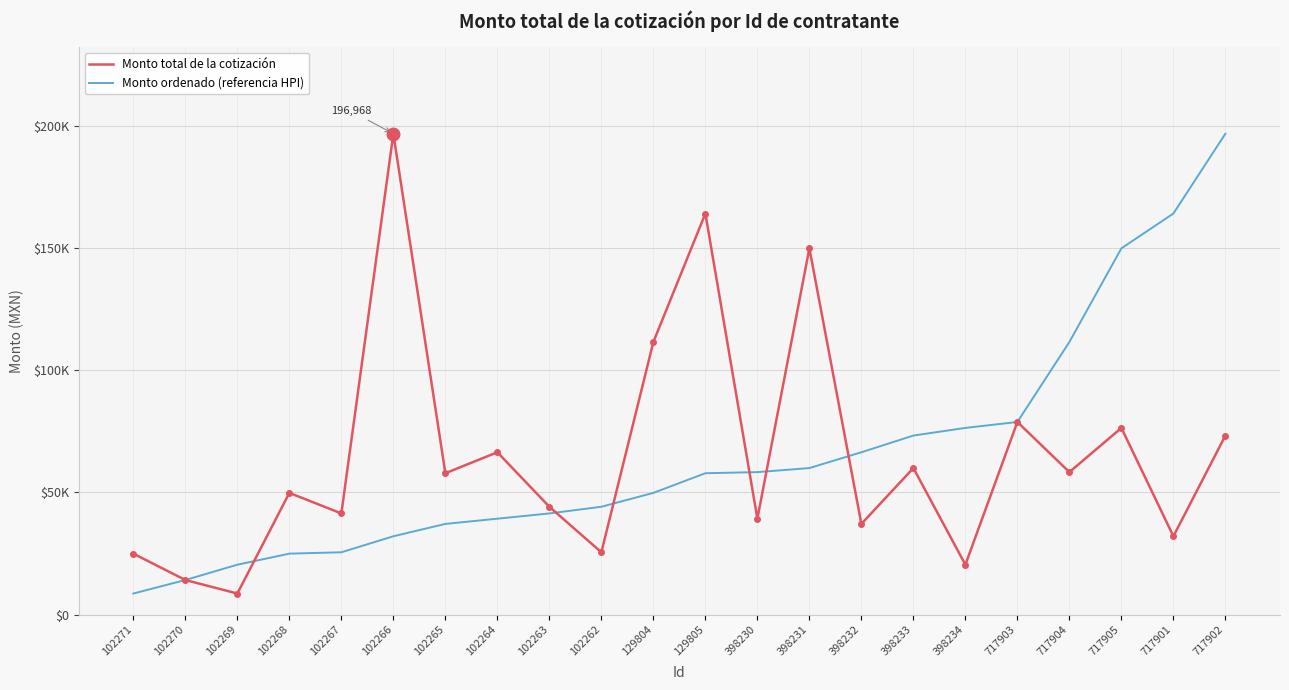

How many times do Monto ordenado (referencia HPI) and Monto total de la cotización cross each other?

6